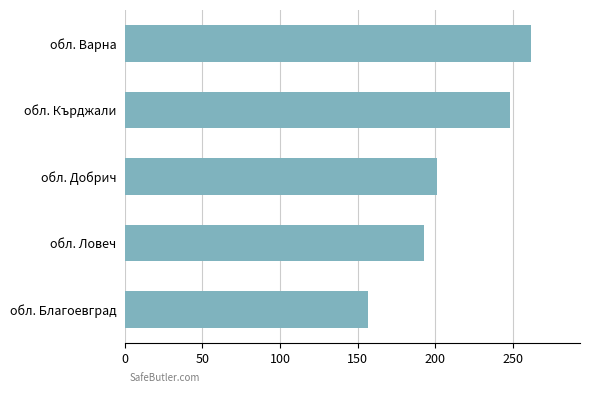

Count the number of data series in this chart.

1